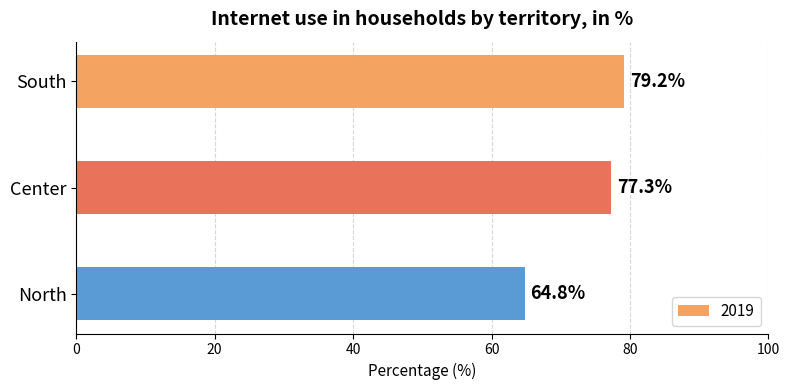

Reading bottom to top, extract all data points from this chart.

North=64.8	Center=77.3	South=79.2